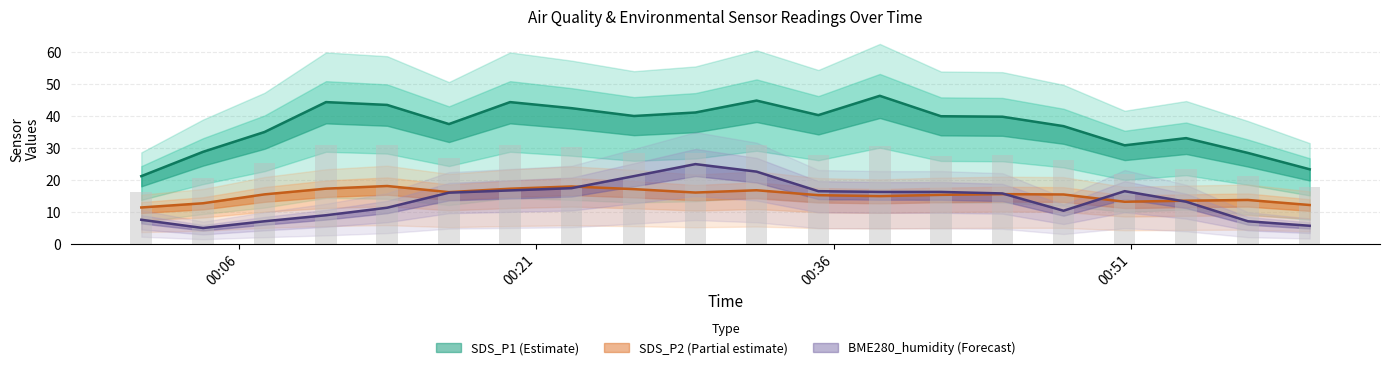

Between 4 and 7, which series saw the biggest shift?

SDS_P1